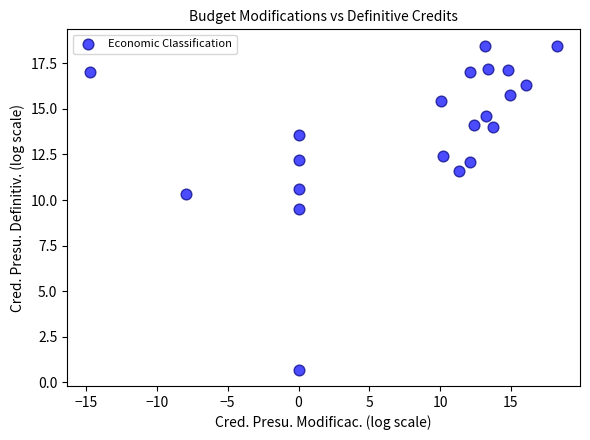

What is the range of Y values (max minus min)?

17.8